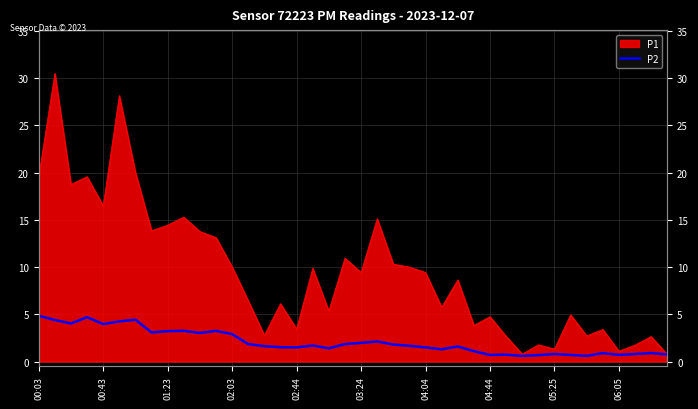

What is the smallest value displayed?

0.6